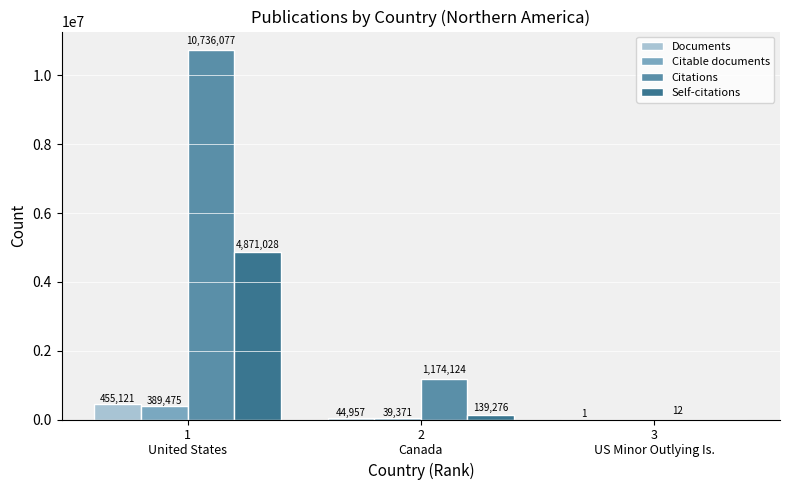

Reading right to left, transcribe all the data shown in this chart.

Documents: 1	44957	455121
Citable documents: 0	39371	389475
Citations: 12	1174124	10736077
Self-citations: 0	139276	4871028